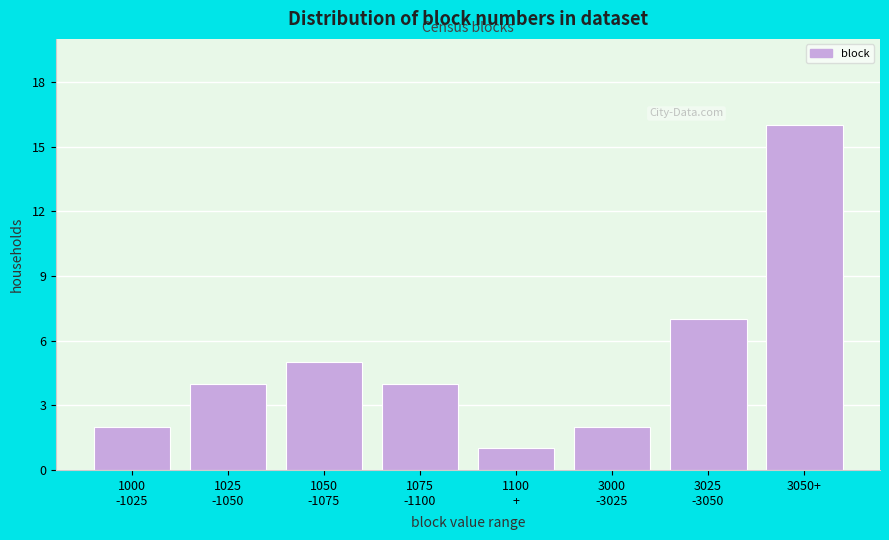

Reading left to right, what are all the values shown in this chart?

2	4	5	4	1	2	7	16